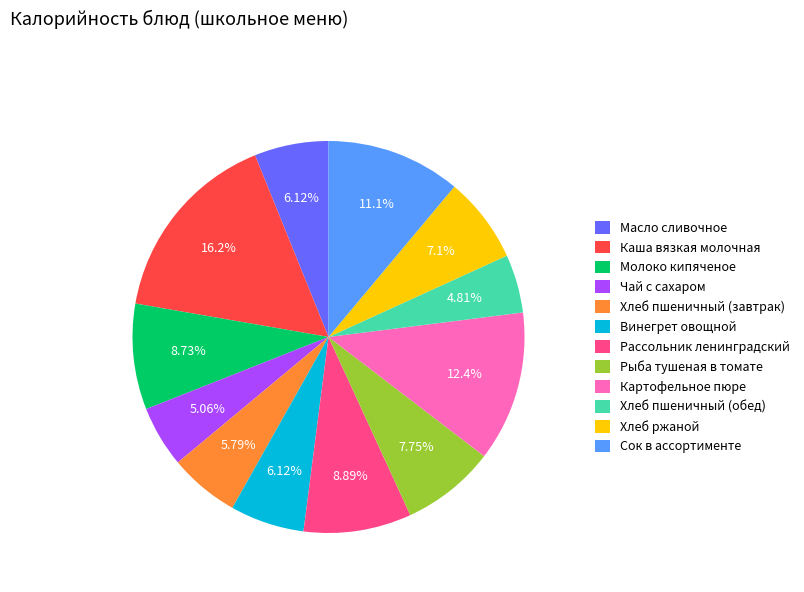

How many segments does this pie chart have?

12